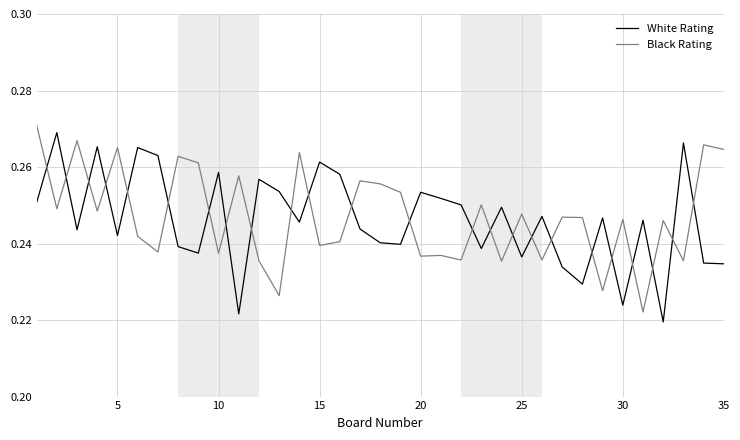

True or false: White Rating has more than 1 interior local peaks.

True